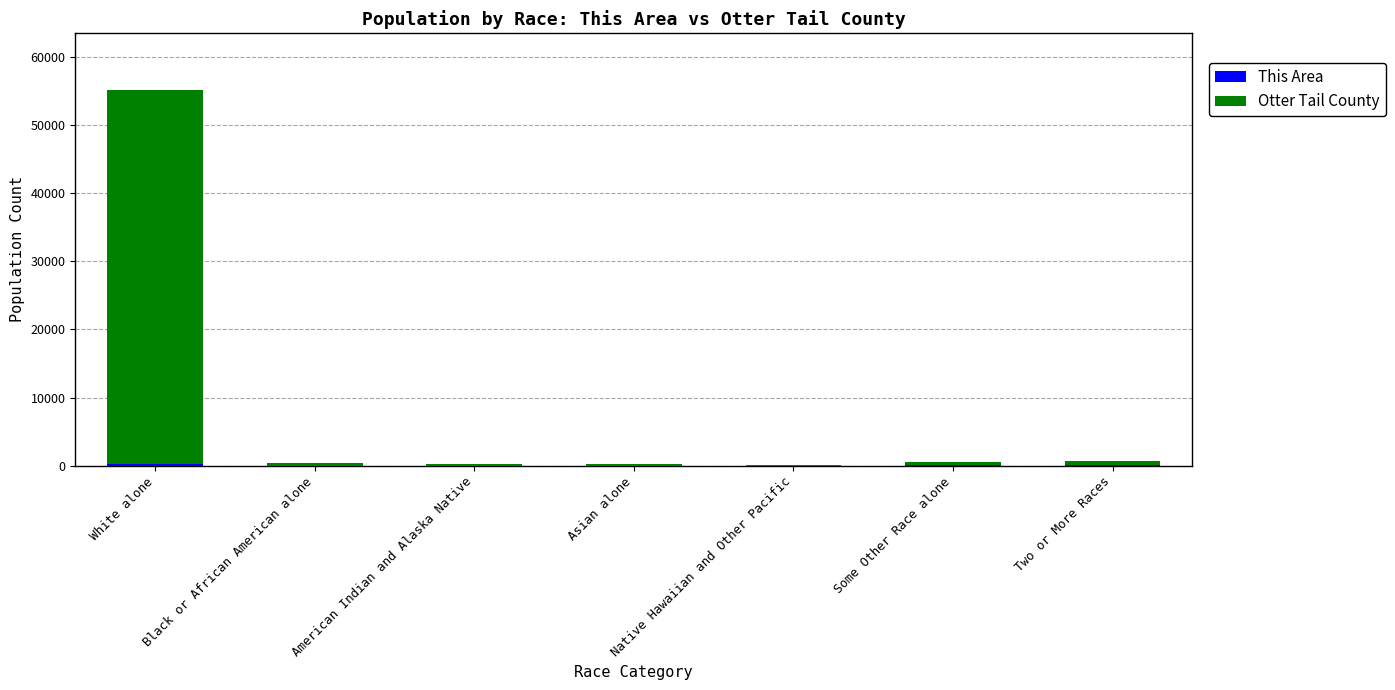

At which category is the sum across all series the highest?

White alone